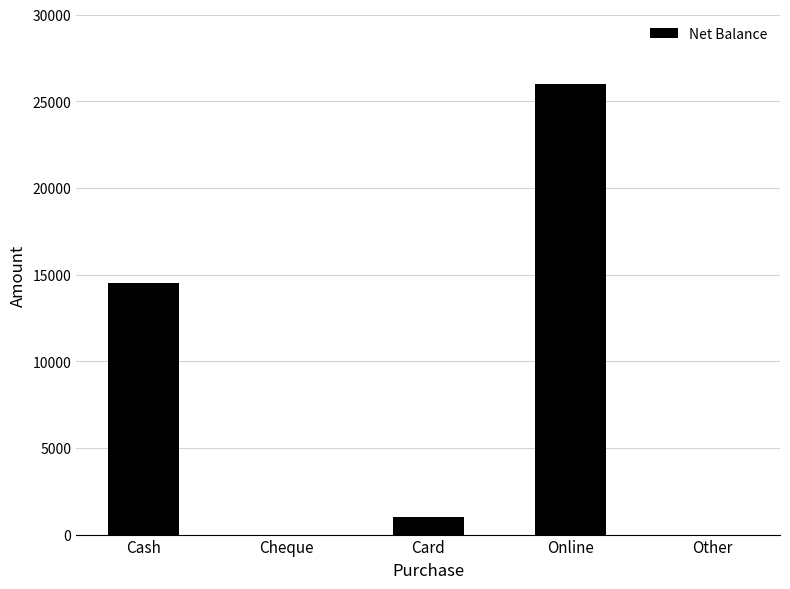

At which label is the value closest to 13000?

Cash